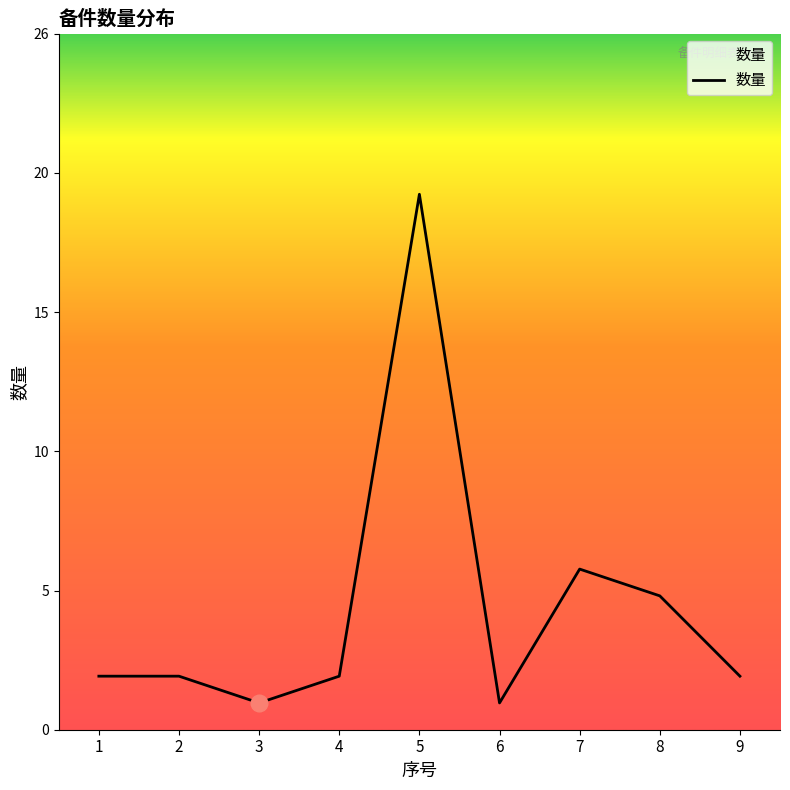

Reading left to right, transcribe all the data shown in this chart.

2	2	1	2	20	1	6	5	2